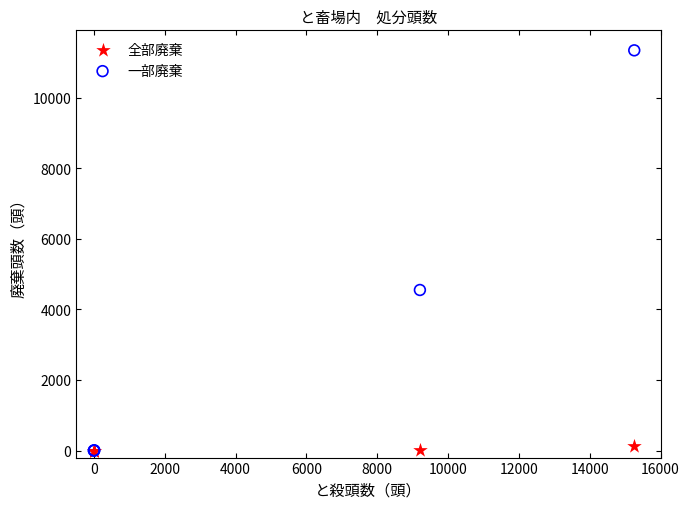

Across all series, what Y value is closest to 5668?

4548